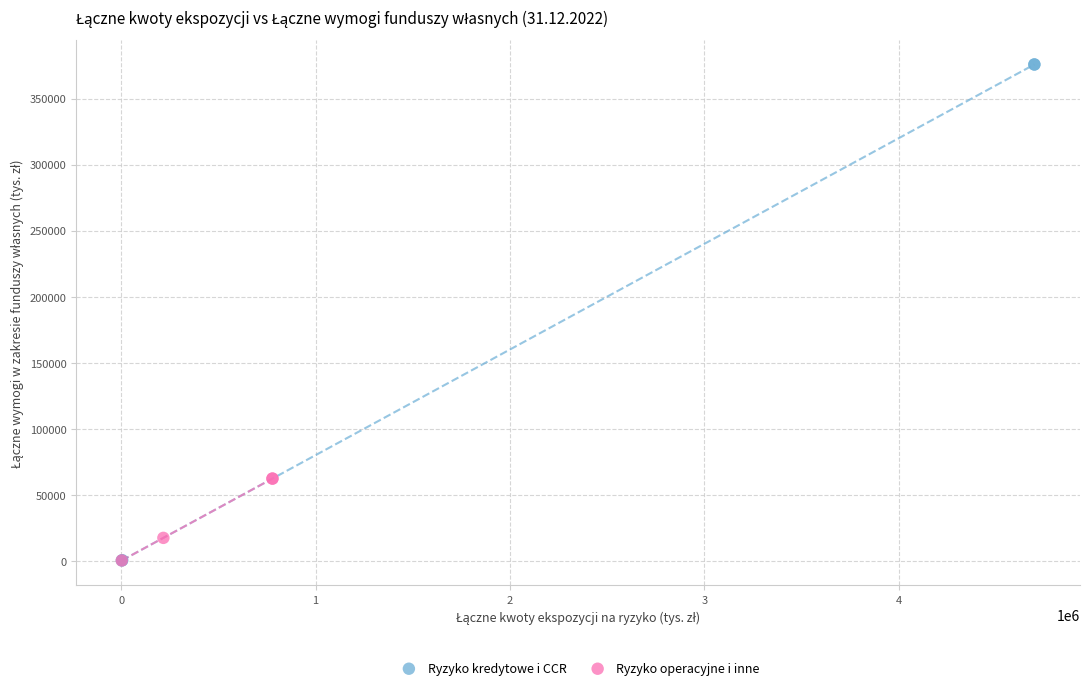

Which series has the widest spread of Y values?

Ryzyko kredytowe i CCR